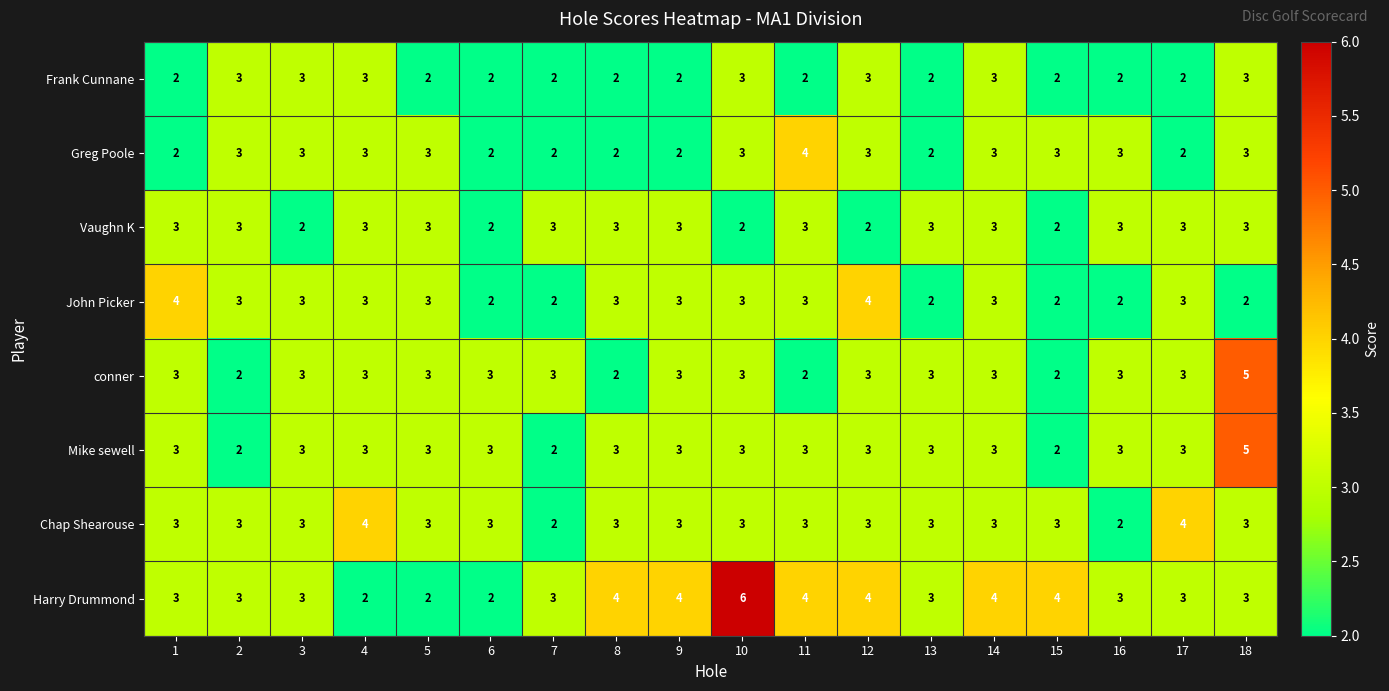

How many Mike sewell values are between 3 and 4?

14